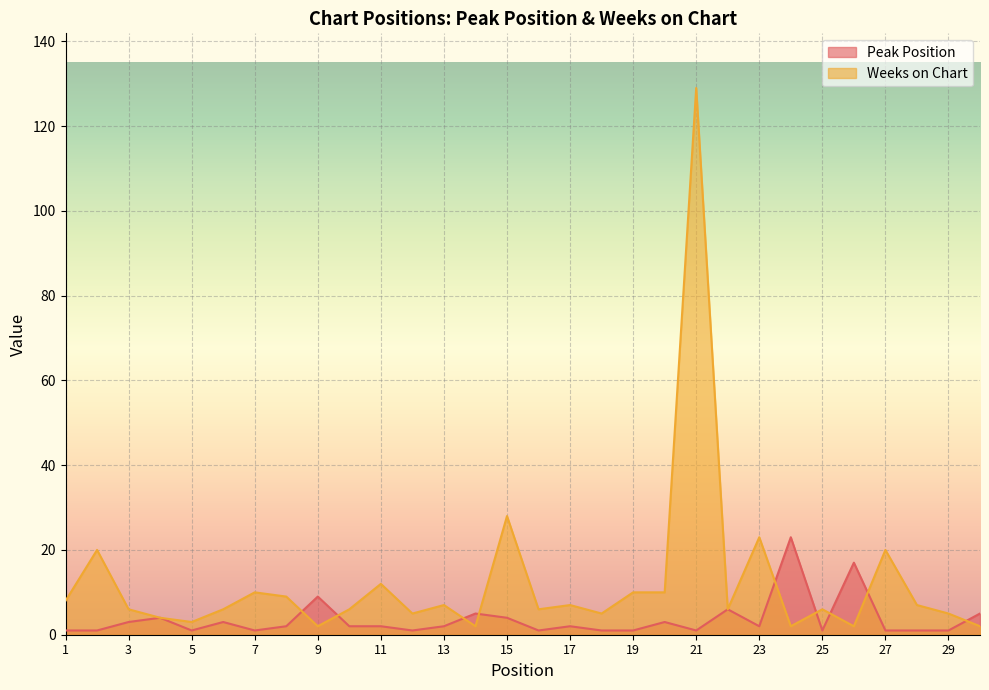

Which category has the lowest value in the Peak Position series?

1